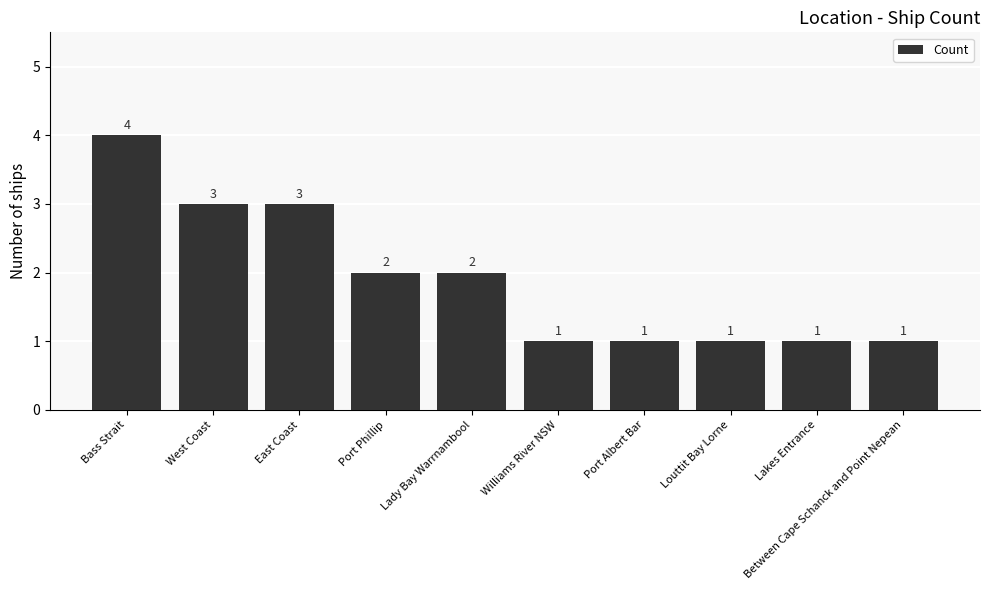

Which category has the highest value across all series?

Bass Strait